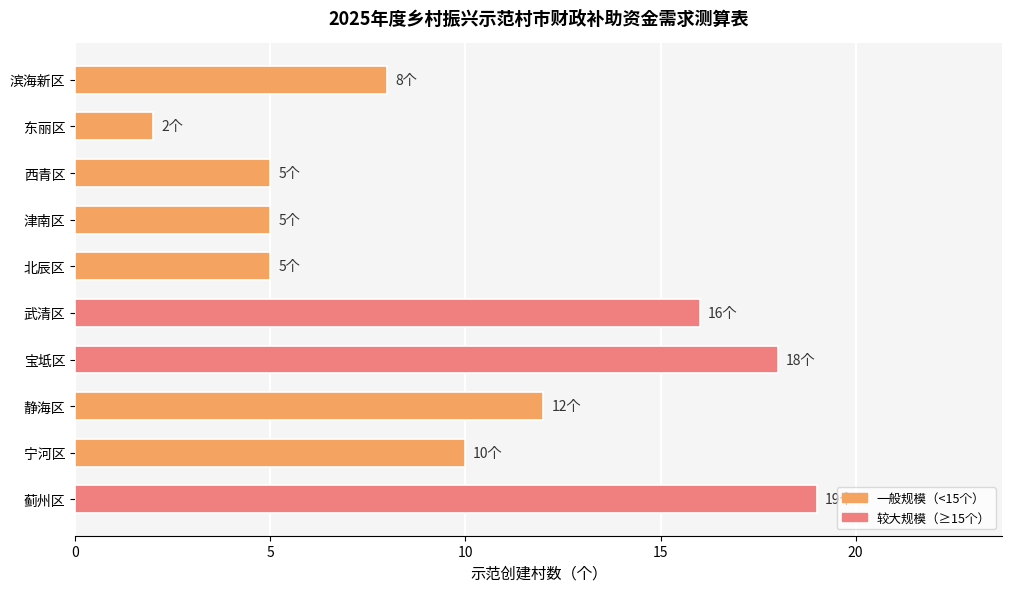

Approximately how many times larger is the value at 静海区 compared to 宝坻区?

0.7